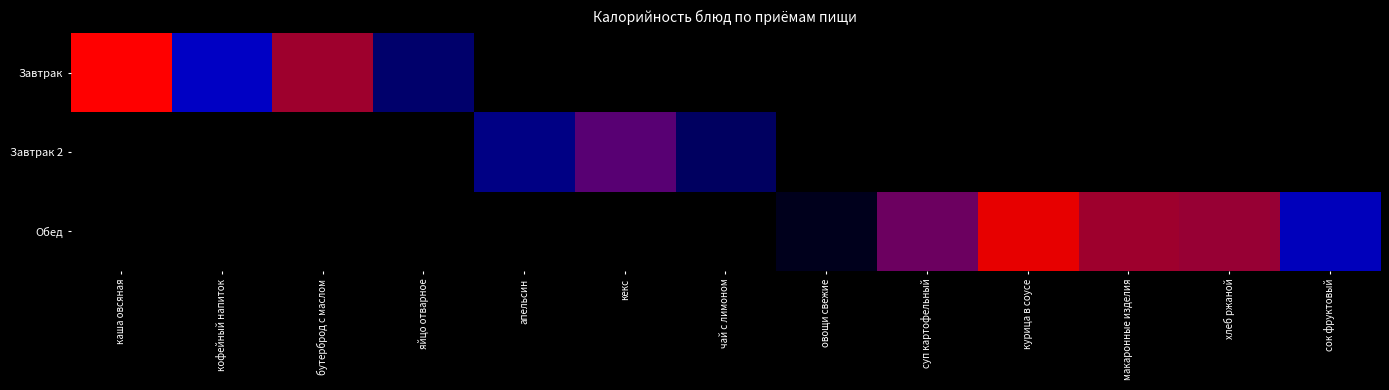

Reading right to left, transcribe all the data shown in this chart.

Завтрак: сок фруктовый=0.0	хлеб ржаной=0.0	макаронные изделия=0.0	курица в соусе=0.0	суп картофельный=0.0	овощи свежие=0.0	чай с лимоном=0.0	кекс=0.0	апельсин=0.0	яйцо отварное=0.2	бутерброд с маслом=0.6	кофейный напиток=0.3	каша овсяная=1.0
Завтрак 2: сок фруктовый=0.0	хлеб ржаной=0.0	макаронные изделия=0.0	курица в соусе=0.0	суп картофельный=0.0	овощи свежие=0.0	чай с лимоном=0.2	кекс=0.5	апельсин=0.2	яйцо отварное=0.0	бутерброд с маслом=0.0	кофейный напиток=0.0	каша овсяная=0.0
Обед: сок фруктовый=0.3	хлеб ржаной=0.6	макаронные изделия=0.6	курица в соусе=0.8	суп картофельный=0.5	овощи свежие=0.0	чай с лимоном=0.0	кекс=0.0	апельсин=0.0	яйцо отварное=0.0	бутерброд с маслом=0.0	кофейный напиток=0.0	каша овсяная=0.0